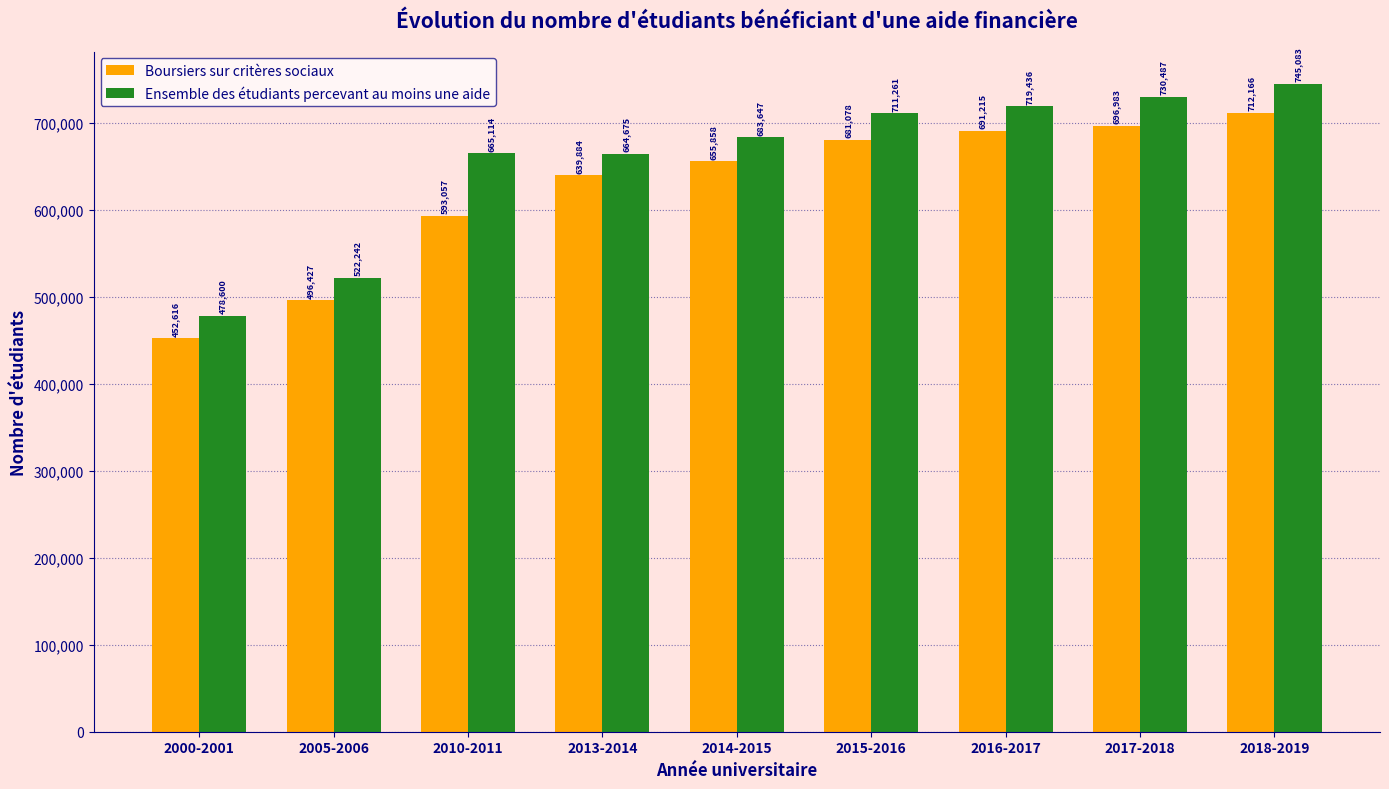

What is the label of the 9th bar from the right?

2000-2001